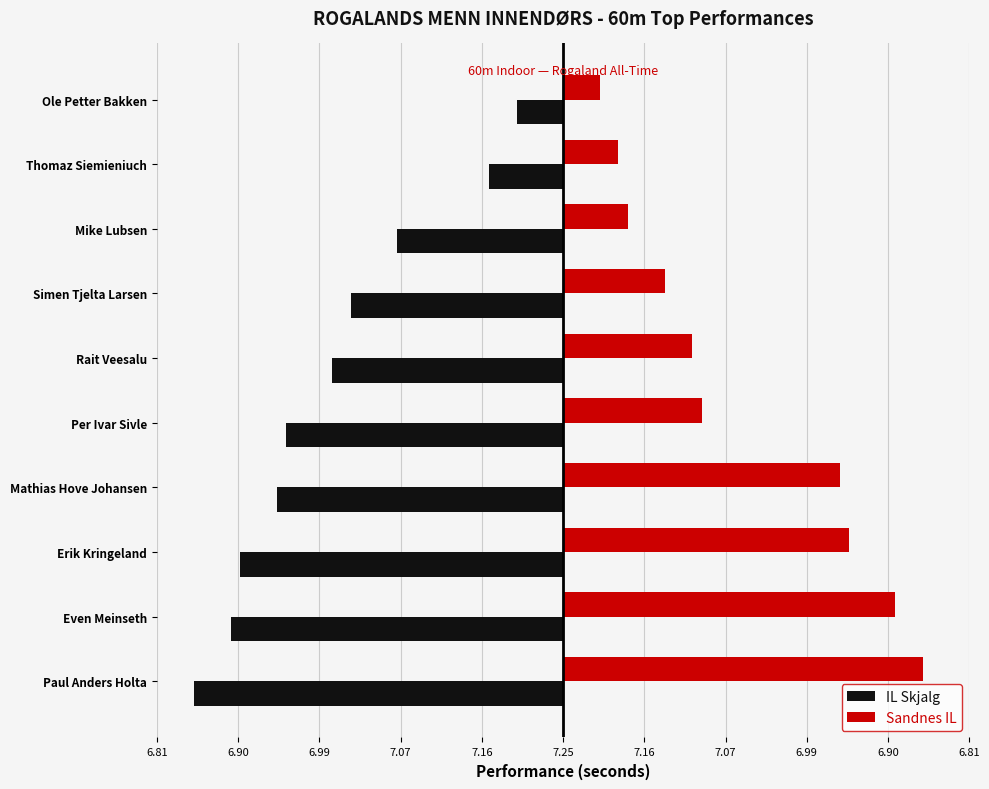

What is the value of the Sandnes IL bar at the 2nd from the left?

0.4